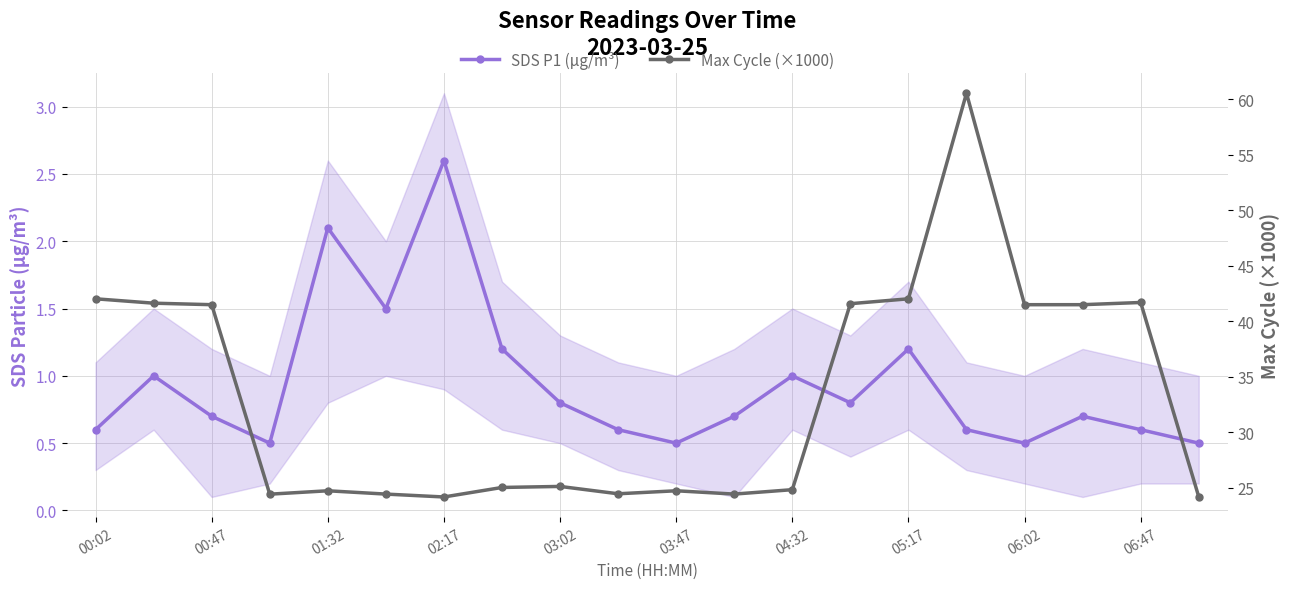

Is it true that SDS P1 (µg/m³) equals 0.1 at 19?

False